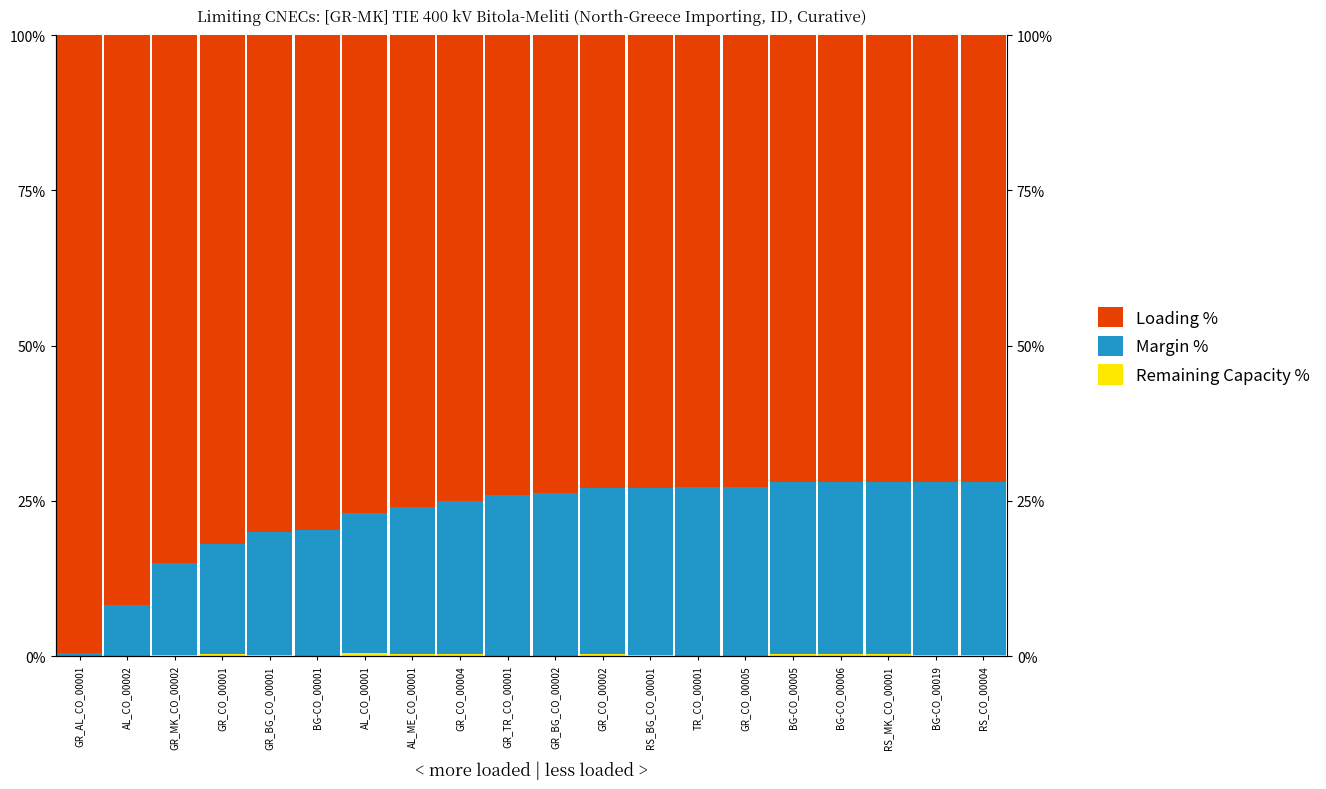

Where is Loading % nearest to the value 85?

GR_MK_CO_00002